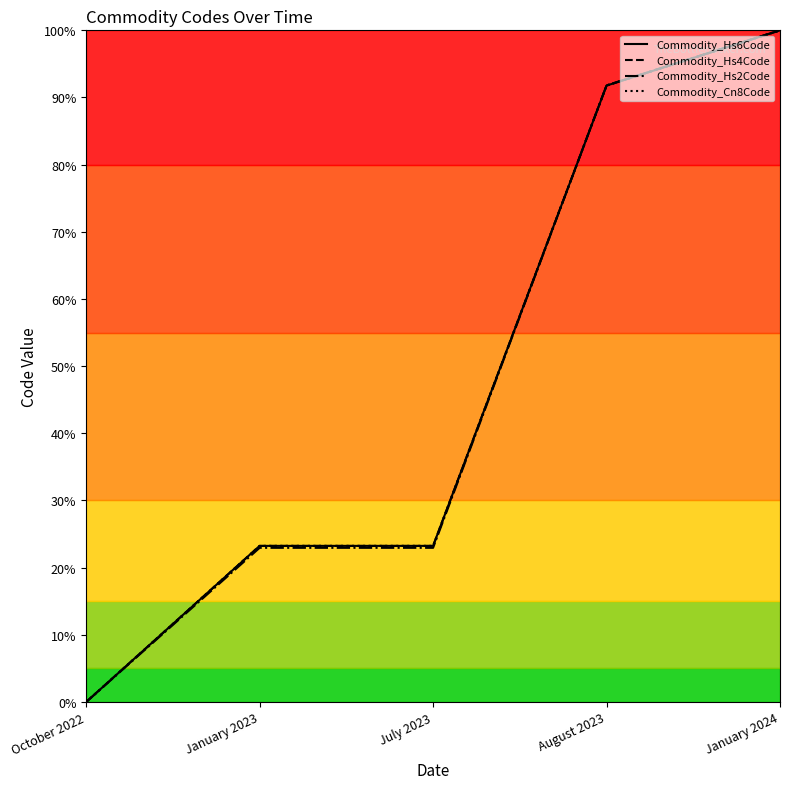

What is the difference between the highest and lowest values at July 2023?

0.3